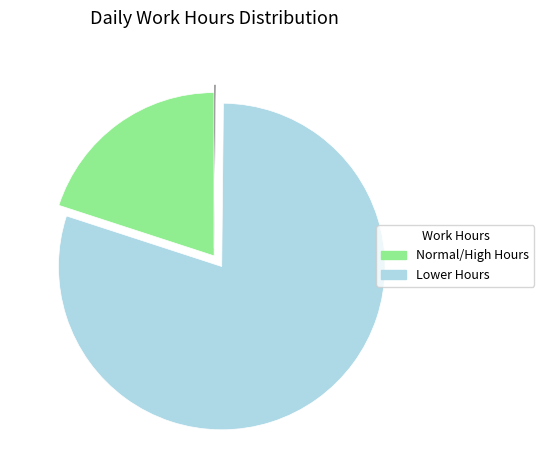

Is there any slice that represents more than half of the pie?

Yes